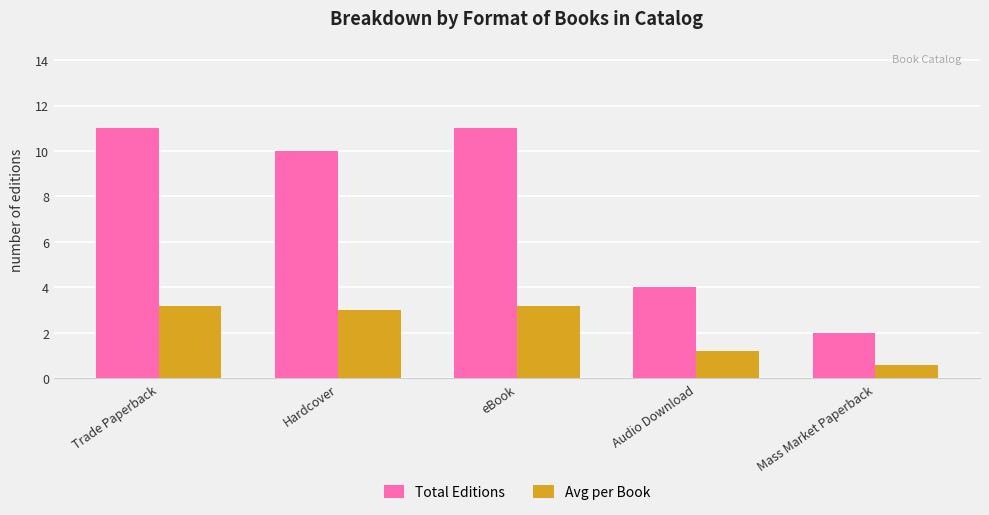

List the series in order of their overall mean, lowest first.

Avg per Book, Total Editions